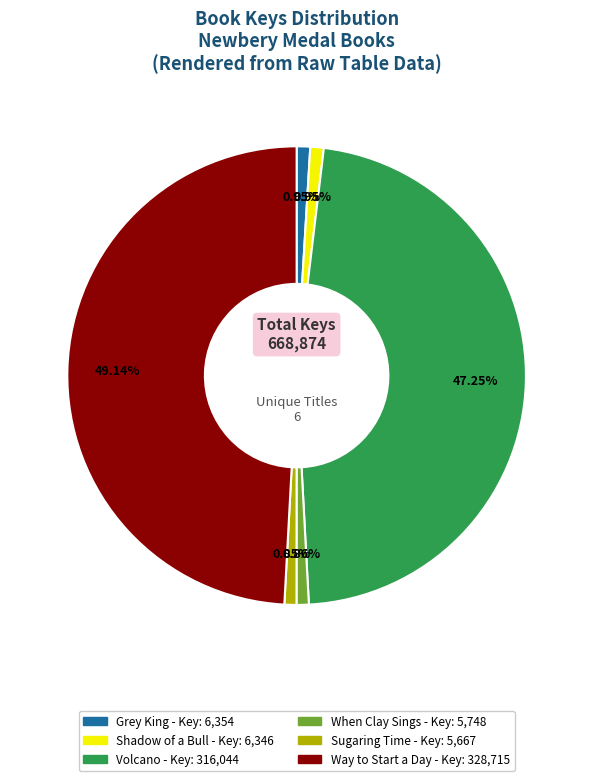

Approximately how many times larger is the value at Grey King compared to When Clay Sings?

1.1